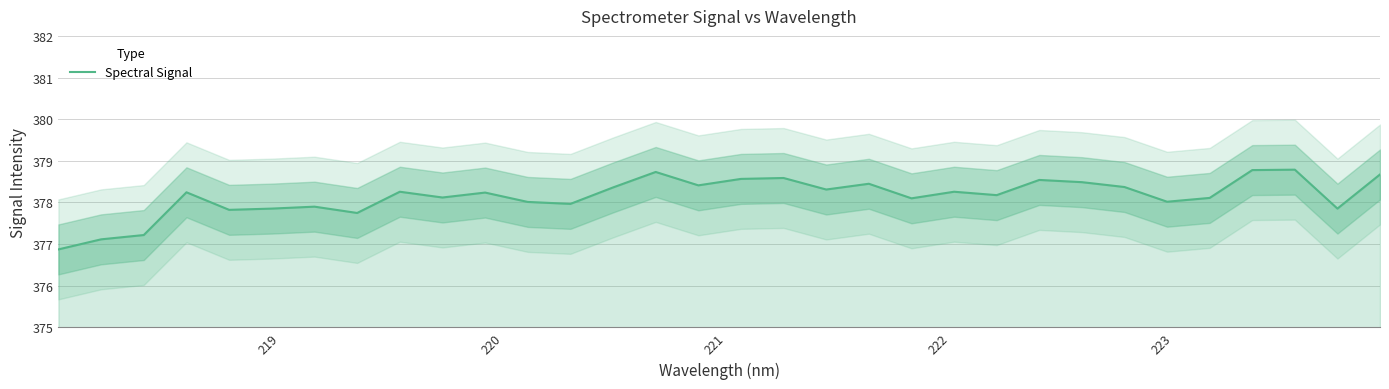

What position from the right is 220?

30